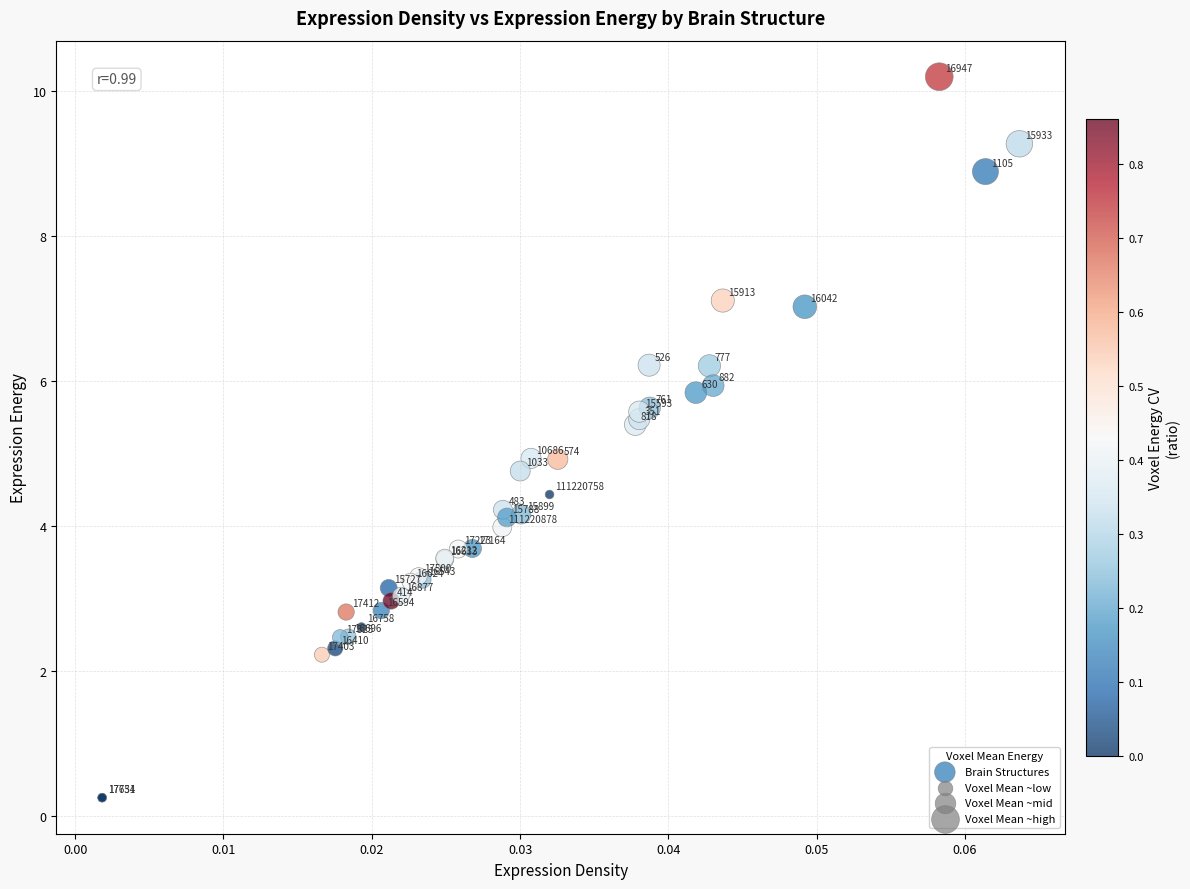

What Y value in the scatter plot is closest to 5?

4.9